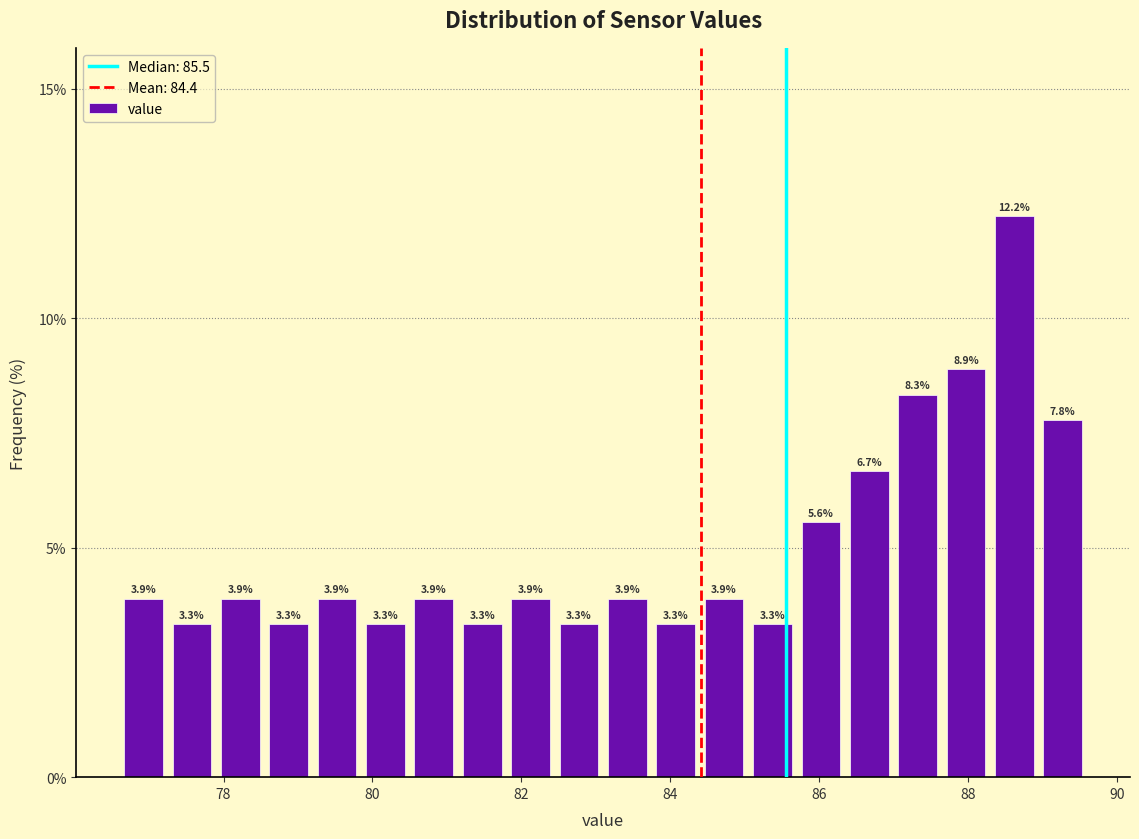

Around what value on the x-axis is the tallest bar? Give the approximate position of its centre, as read against the axis.

88.6